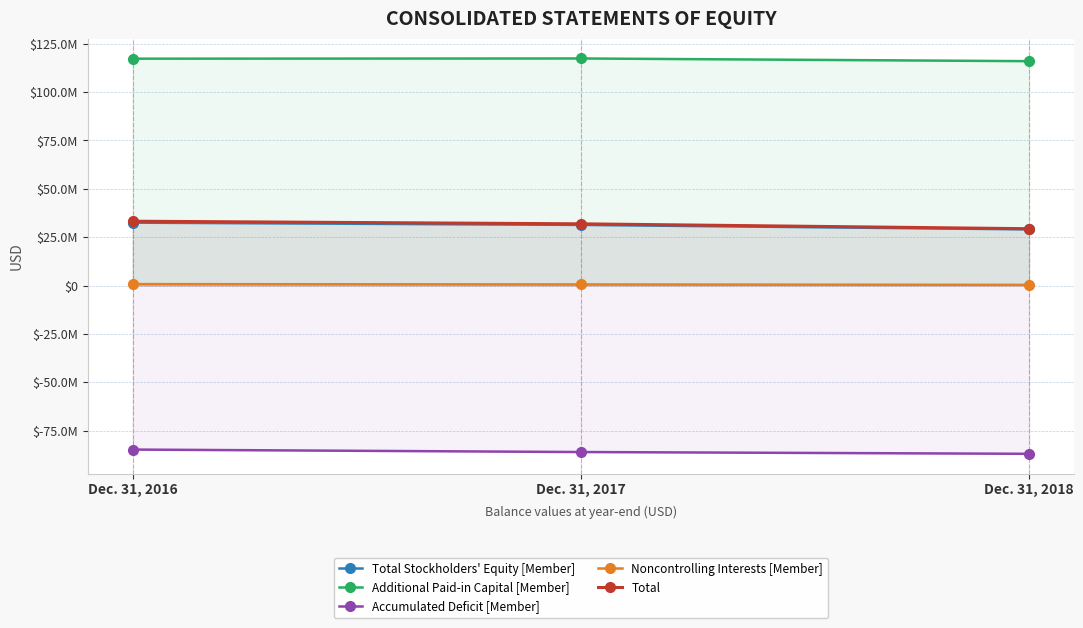

Which label corresponds to the largest value in the chart?

Dec. 31, 2017